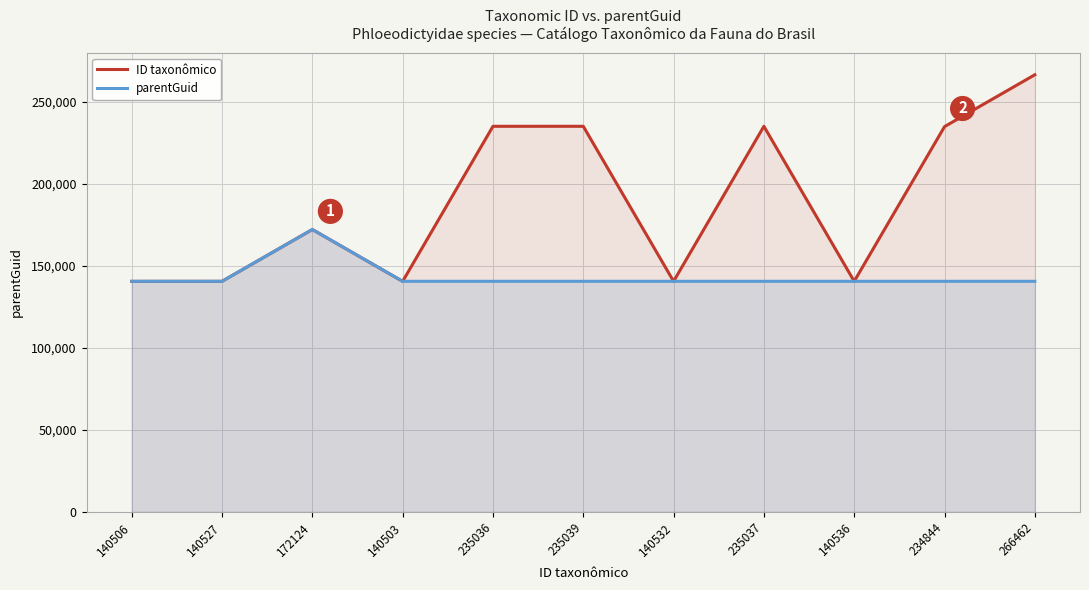

The value of parentGuid at 140506 is 198766. True or false?

False